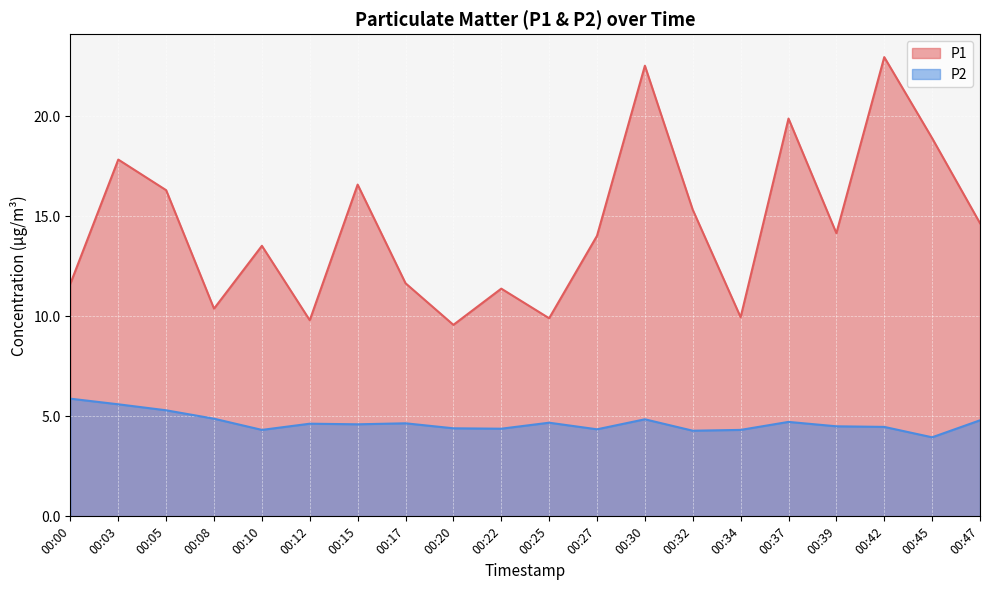

Where is P2 nearest to the value 4?

00:45